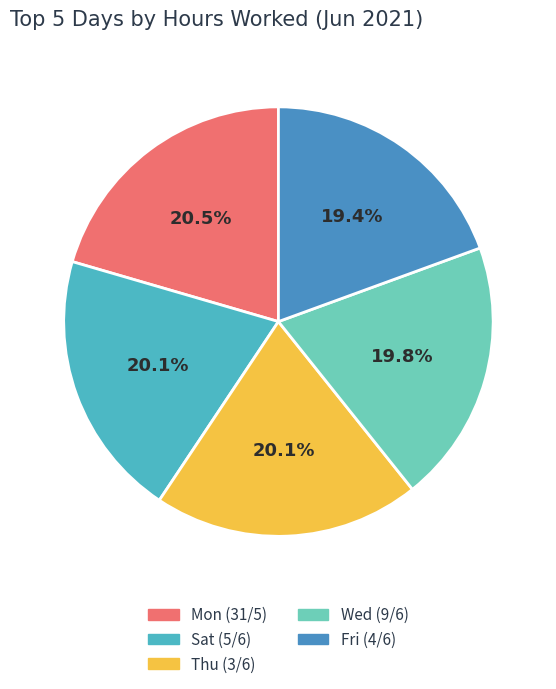

Is Mon (31/5) the majority of the pie?

No